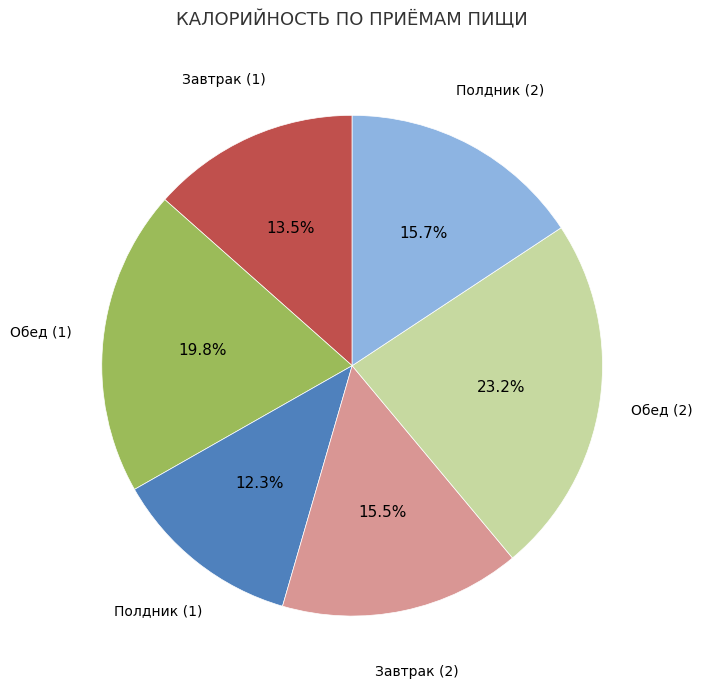

Does any single category account for the majority?

No